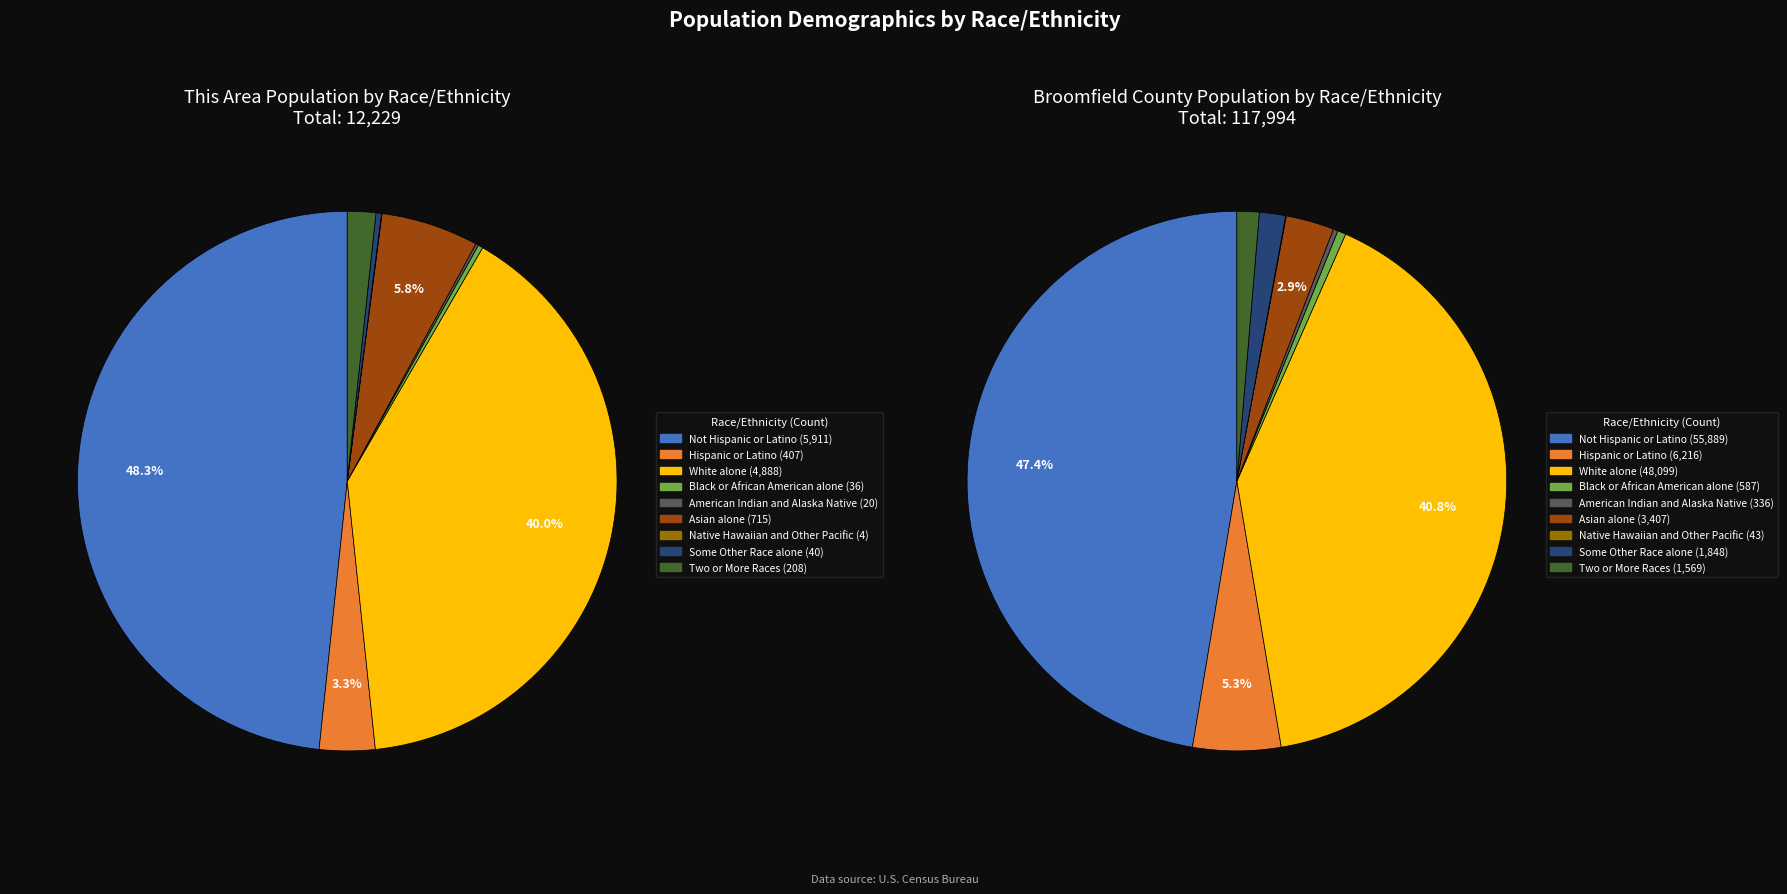

Rank the series by their average value, from highest to lowest.

Broomfield County, This Area